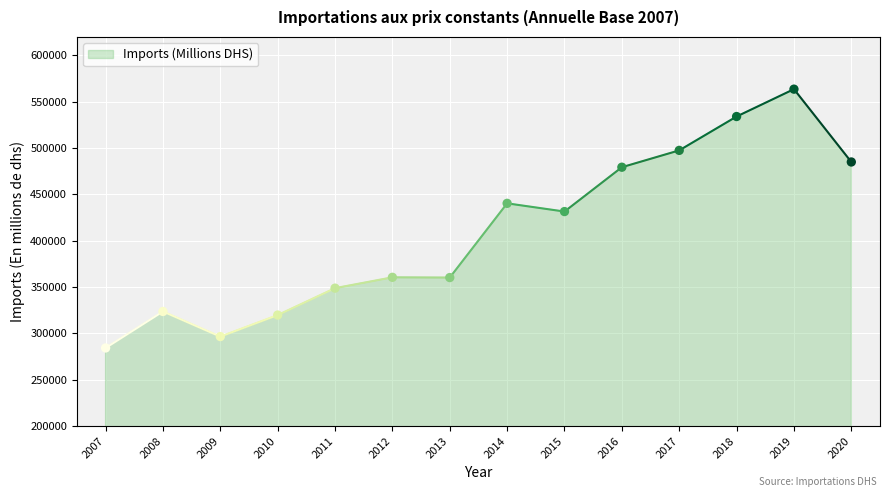

What is the range of X values (max minus min)?

13